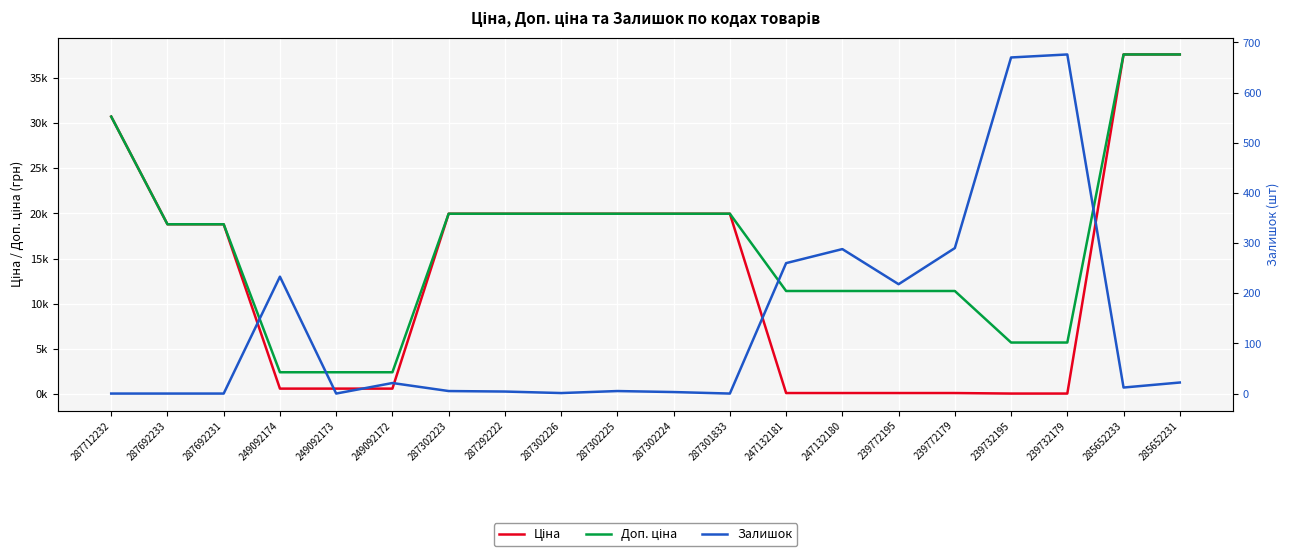

True or false: Залишок has a value of 676.0 at 239732179.

True